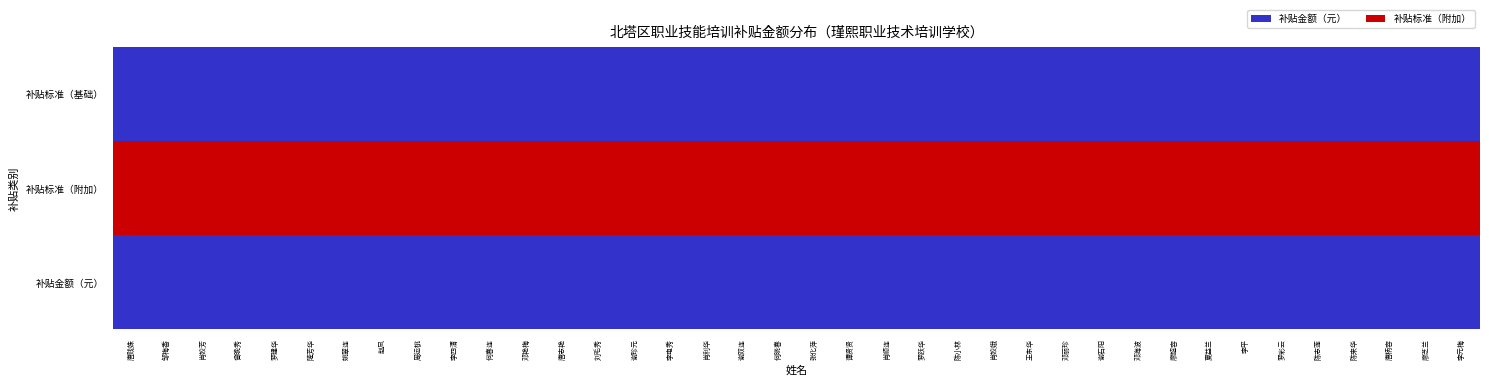

Which has a higher value, 周运桃 or 廖芝兰?

周运桃